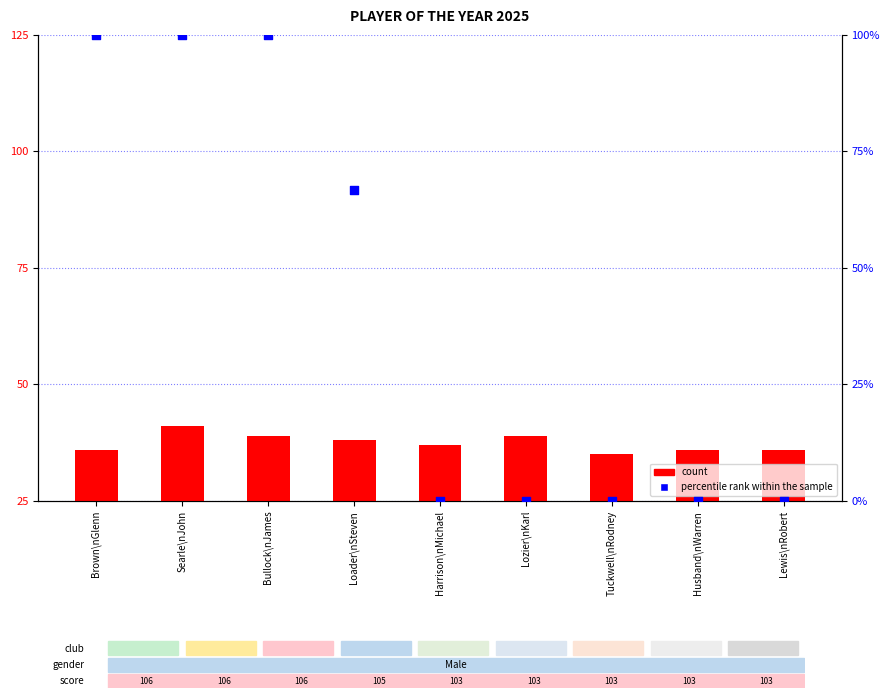

What is the total value across all series at Tuckwell\nRodney?

35.0